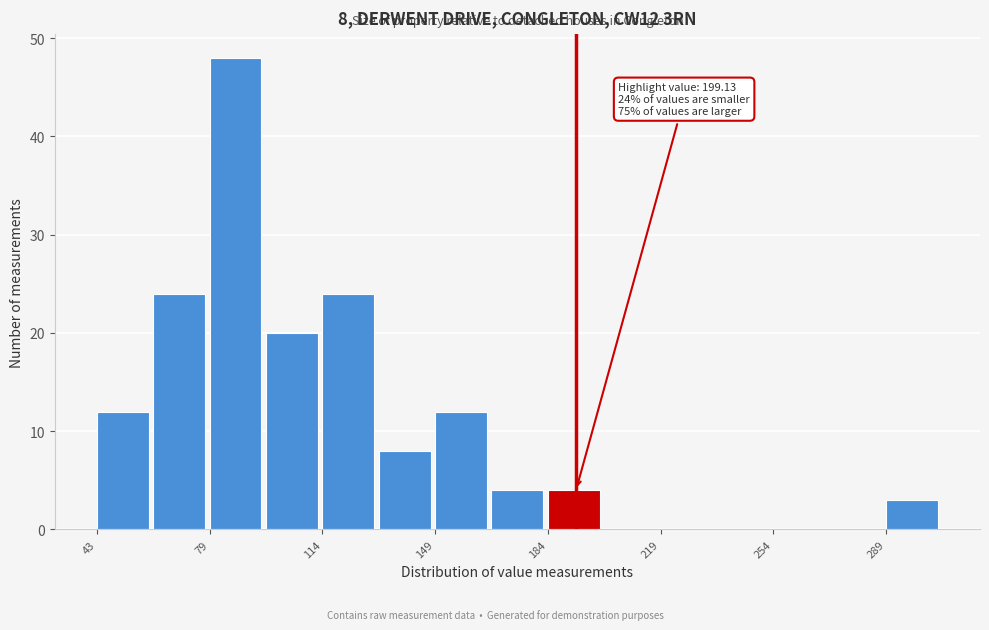

Read against the x-axis, roughly where is the centre of the tallest bar?

85